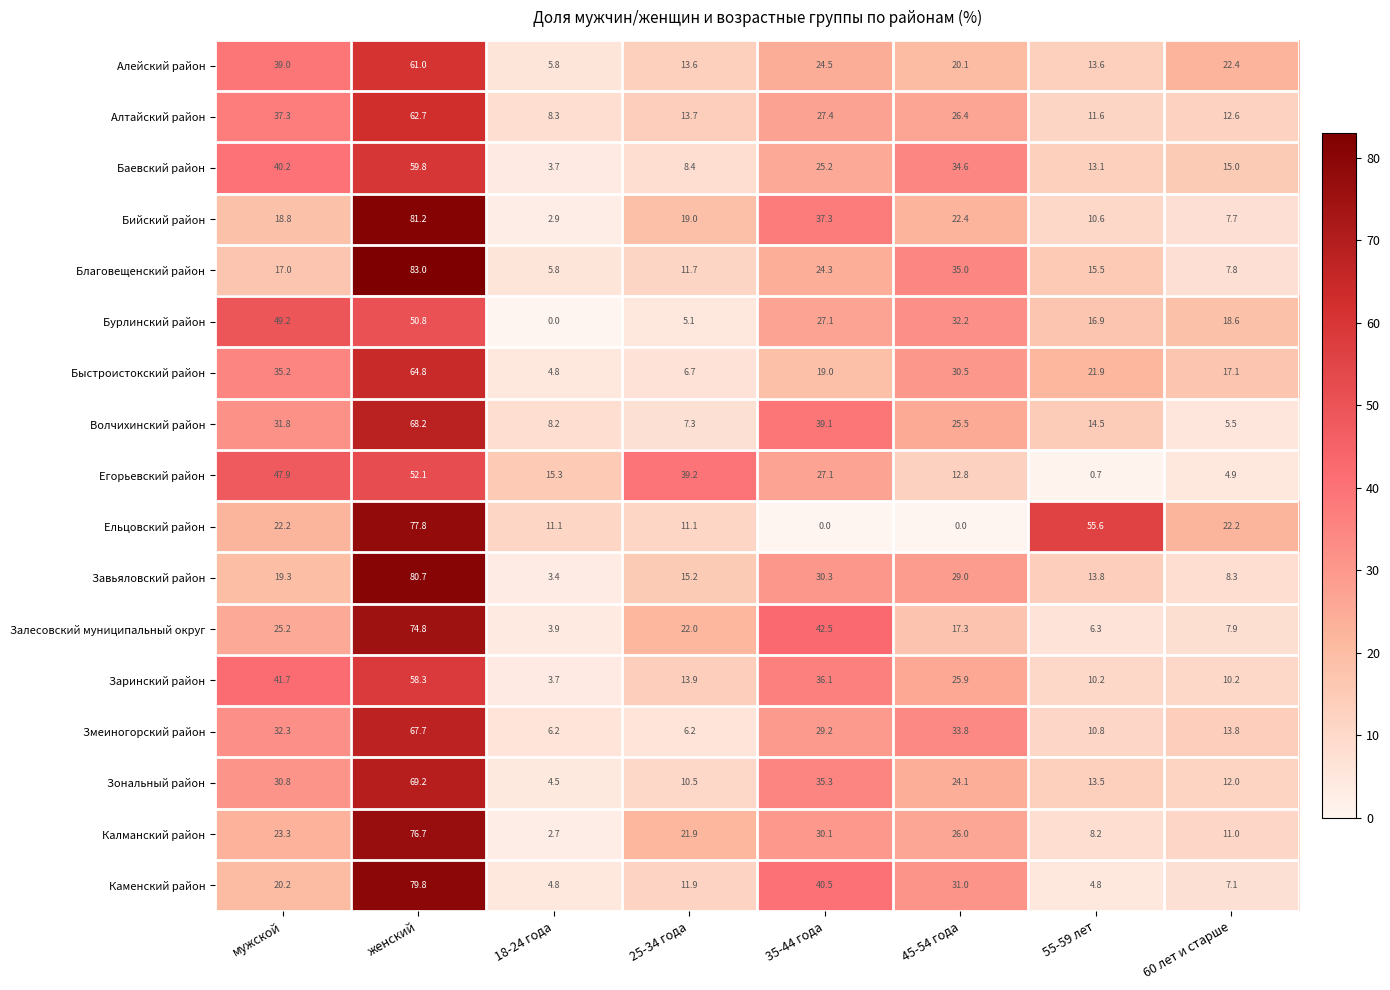

Which series changed the most between мужской and женский?

Благовещенский район